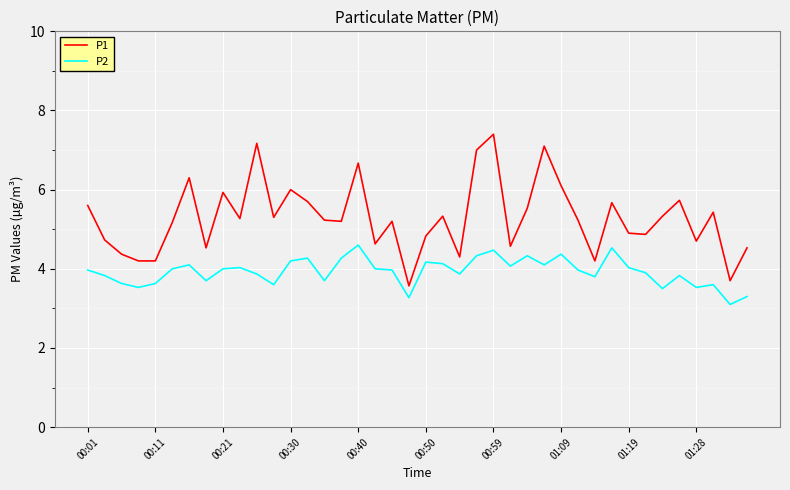

Which series has the widest spread of values?

P1